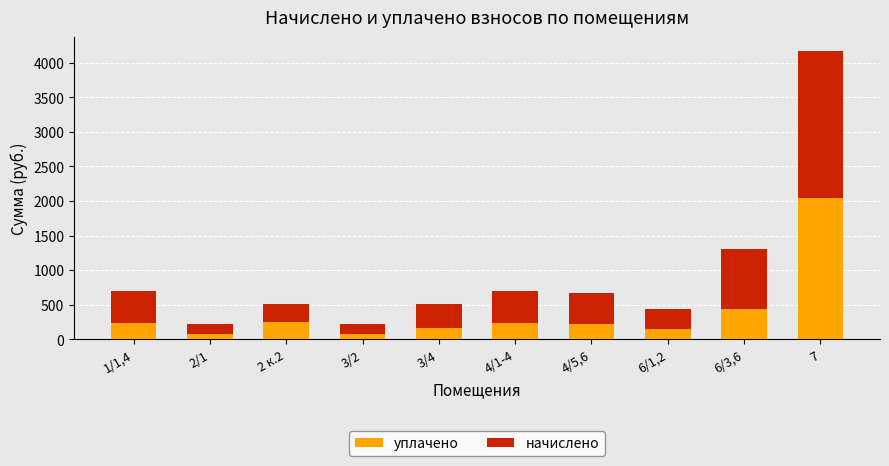

At which label is уплачено closest to 1060?

6/3,6